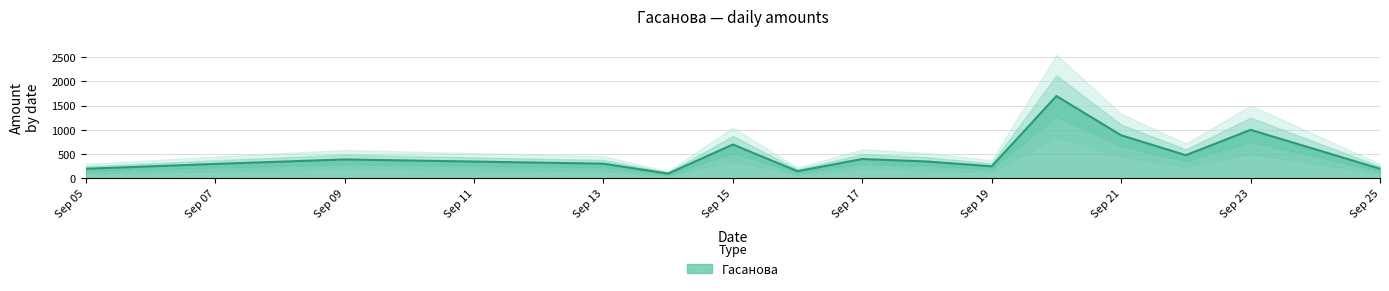

What is the maximum value for Гасанова?

1700